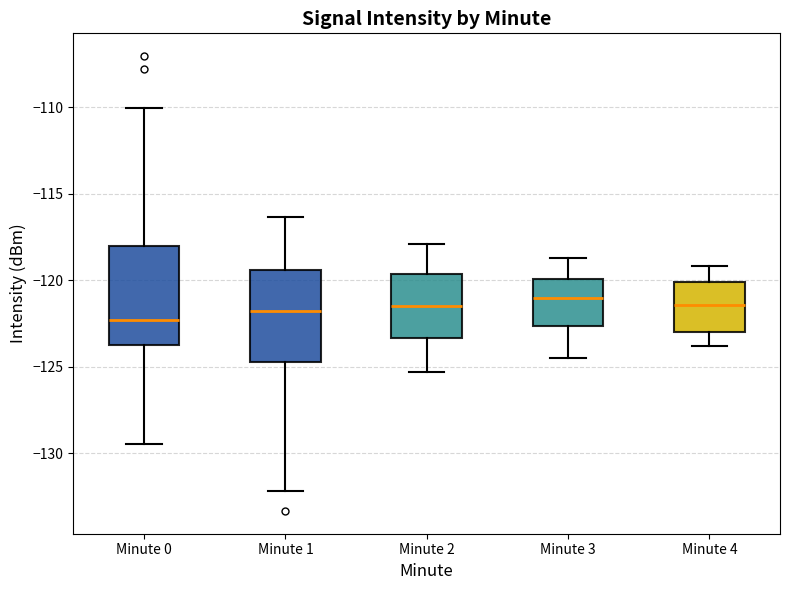

Reading left to right, read every box against the y-axis: the position of its median line, the range the box covers, and the ends of its whiskers. The values are not printed on the chart, so give them approximately, as read against the axis.

Minute 0: median -122.5, box -124.0 to -118.0, whiskers -129.5 to -110.0
Minute 1: median -122.0, box -124.5 to -119.5, whiskers -132.0 to -116.5
Minute 2: median -121.5, box -123.5 to -119.5, whiskers -125.5 to -118.0
Minute 3: median -121.0, box -122.5 to -120.0, whiskers -124.5 to -118.5
Minute 4: median -121.5, box -123.0 to -120.0, whiskers -124.0 to -119.0